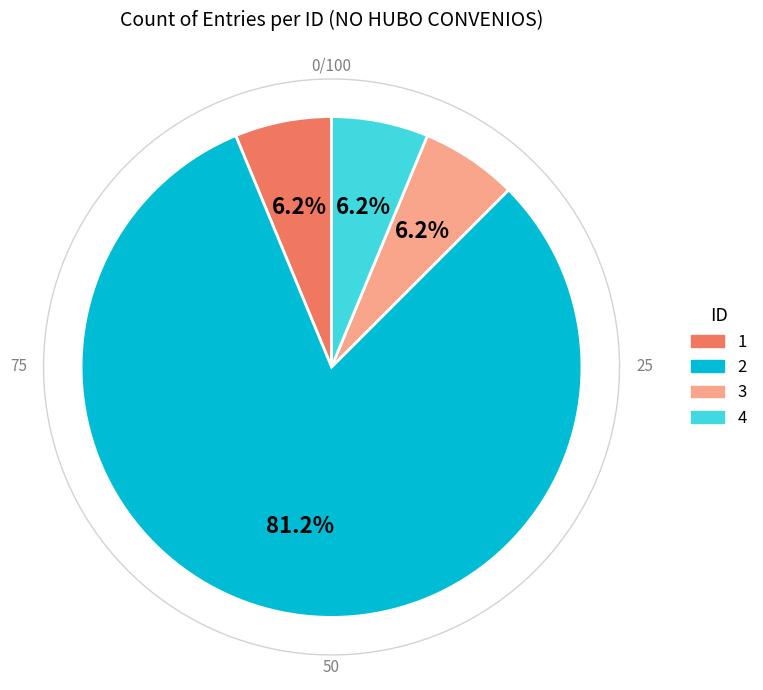

Which category accounts for the majority?

2